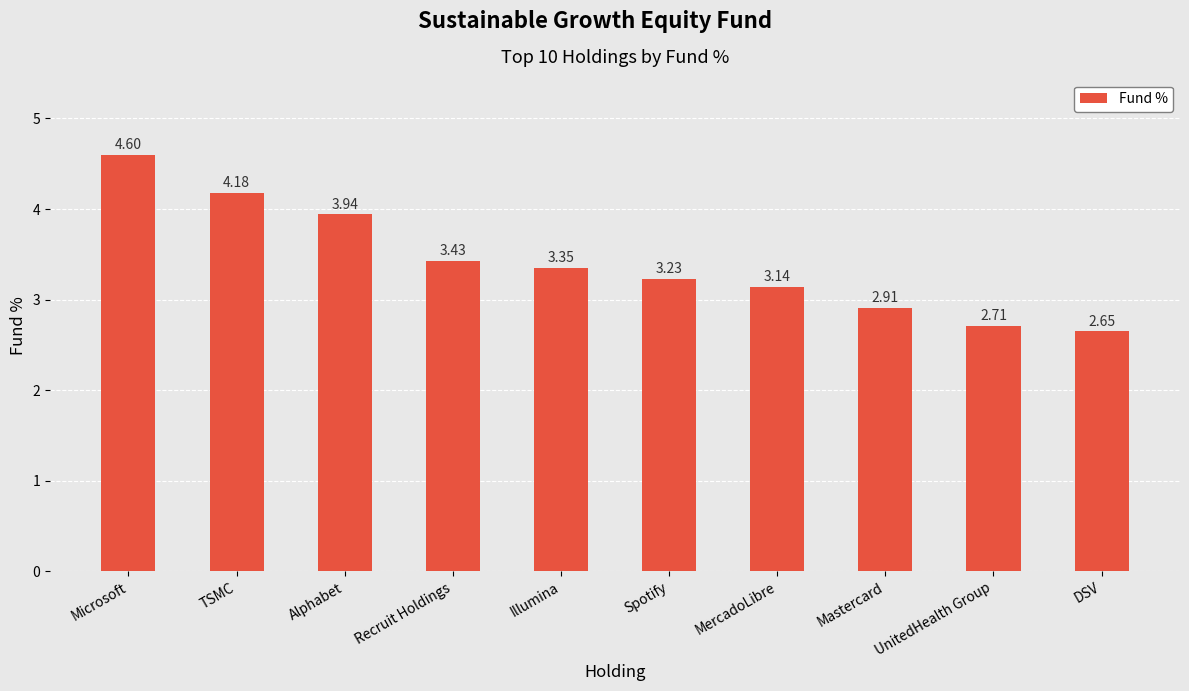

Which category has the highest value across all series?

Microsoft